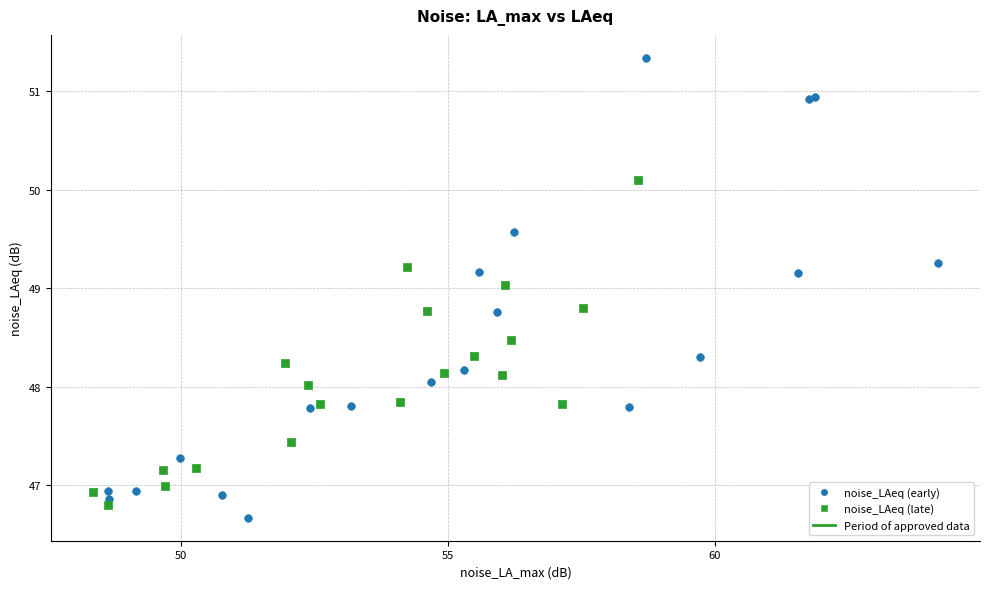

Which series contains the highest Y value?

noise_LAeq (early)